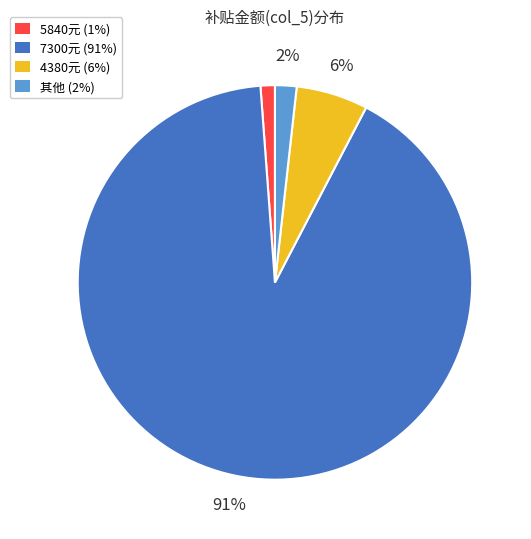

Does any single category account for the majority?

Yes